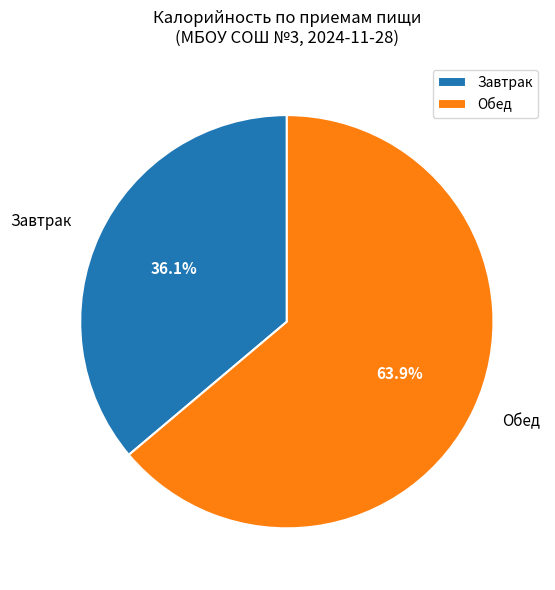

How many segments does this pie chart have?

2